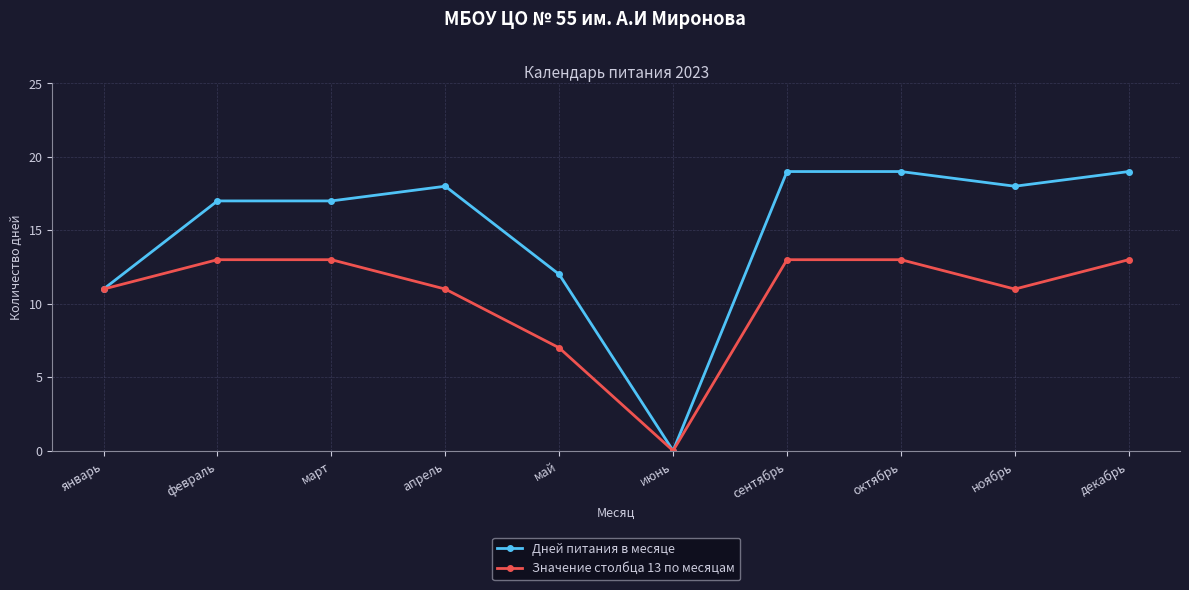

What is the label of the 6th point from the right?

май